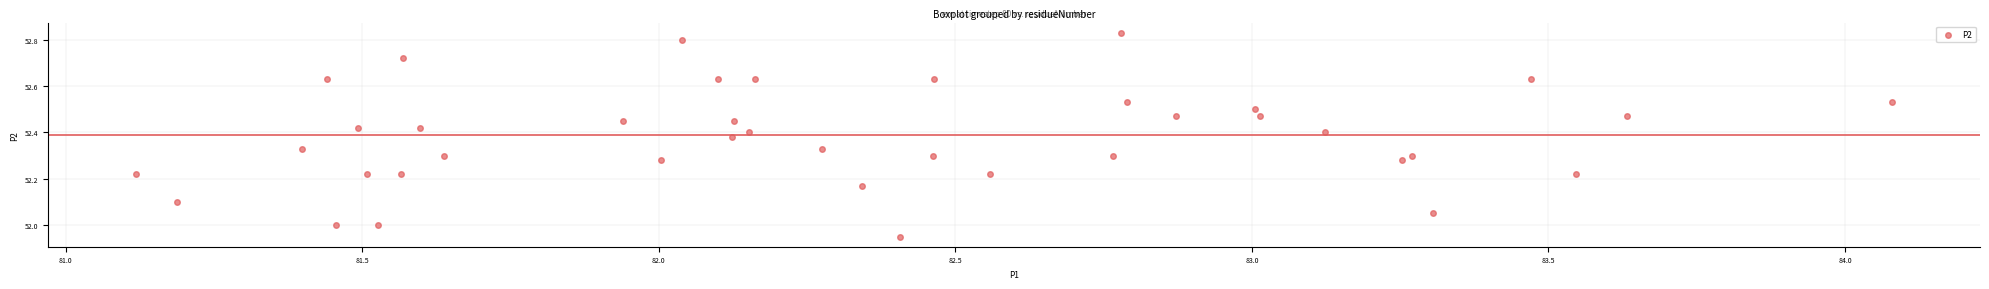

What is the range of X values (max minus min)?

3.0